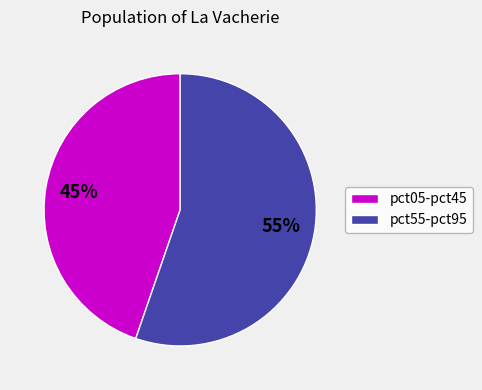

Does any single category account for the majority?

Yes